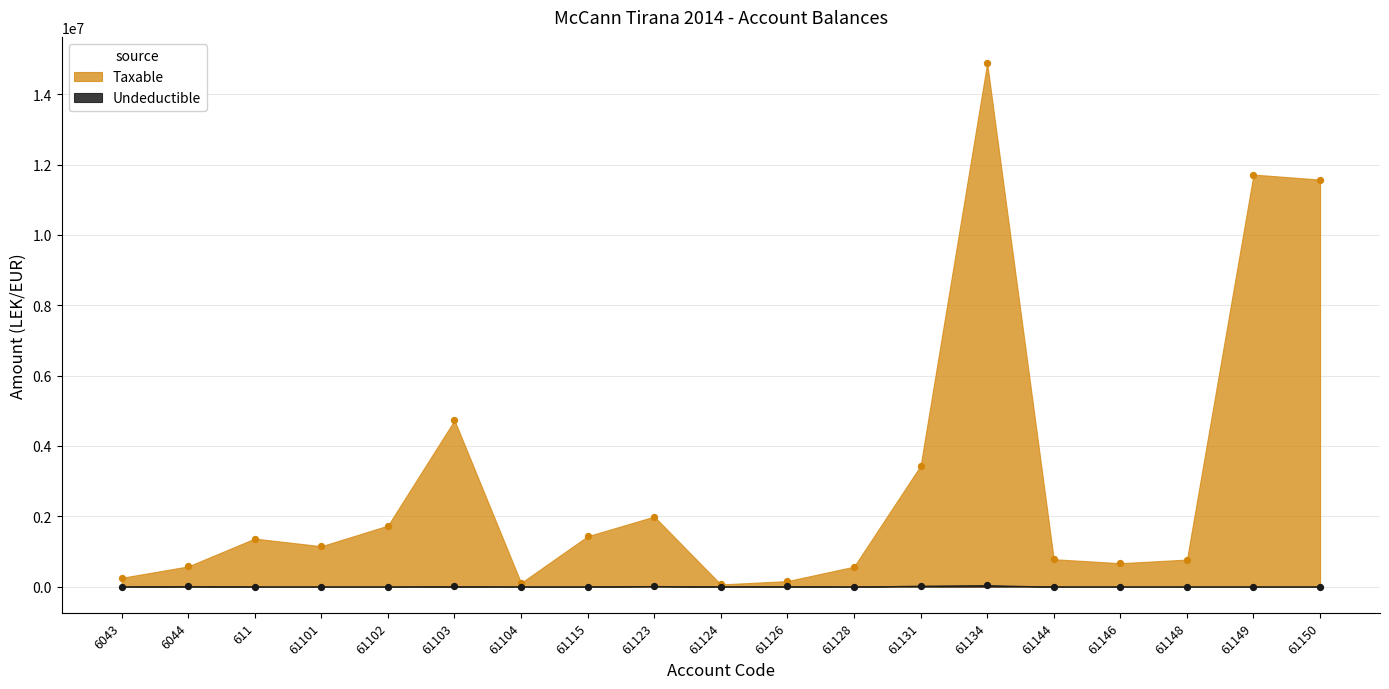

Which series contains the lowest Y value?

Undeductible